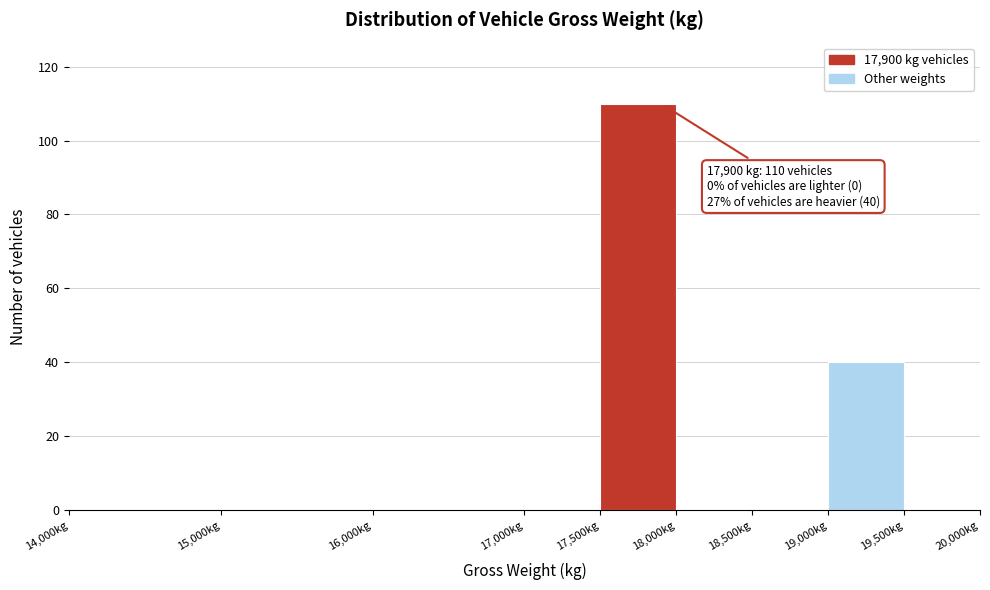

Over which range of the x-axis is the bar tallest?

17500 to 18000